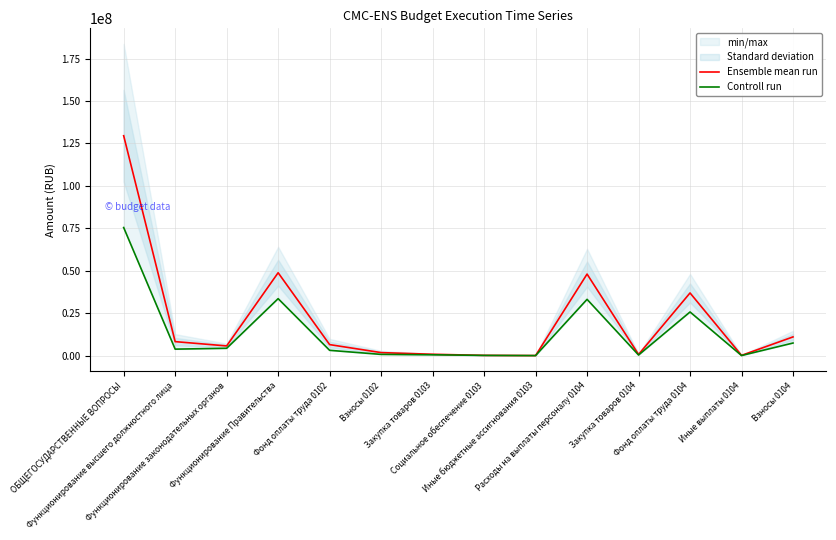

Which has a higher value, Взносы 0104 or Иные бюджетные ассигнования 0103?

Взносы 0104